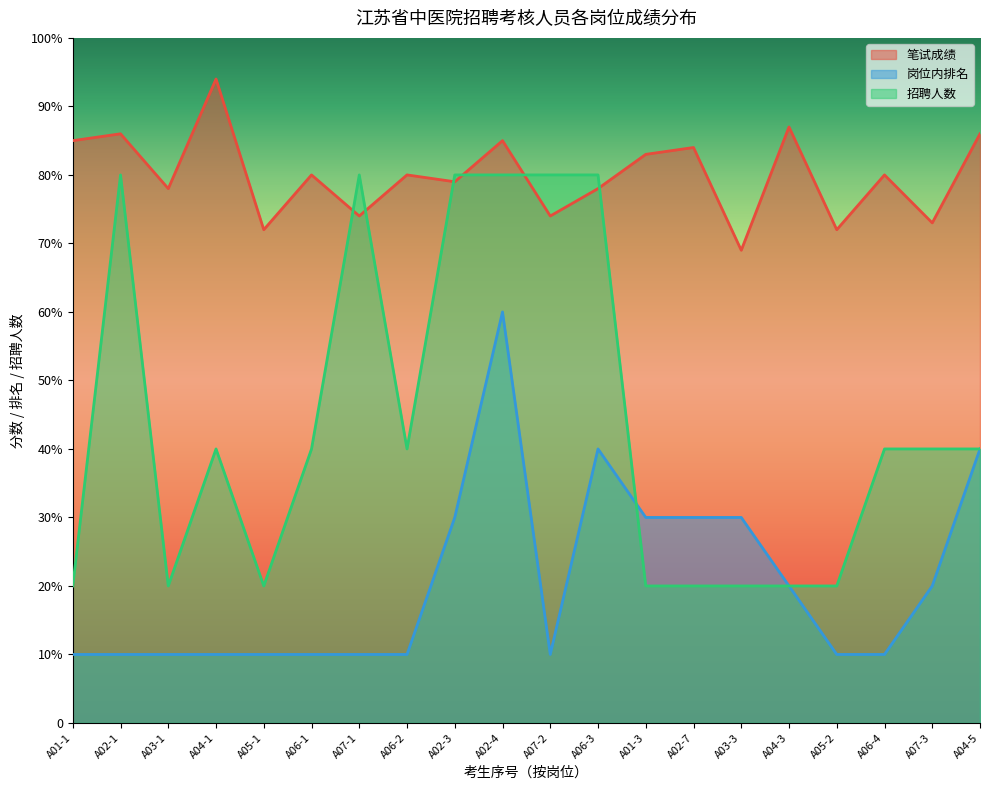

At which category does the chart reach its minimum across all series?

A01-1